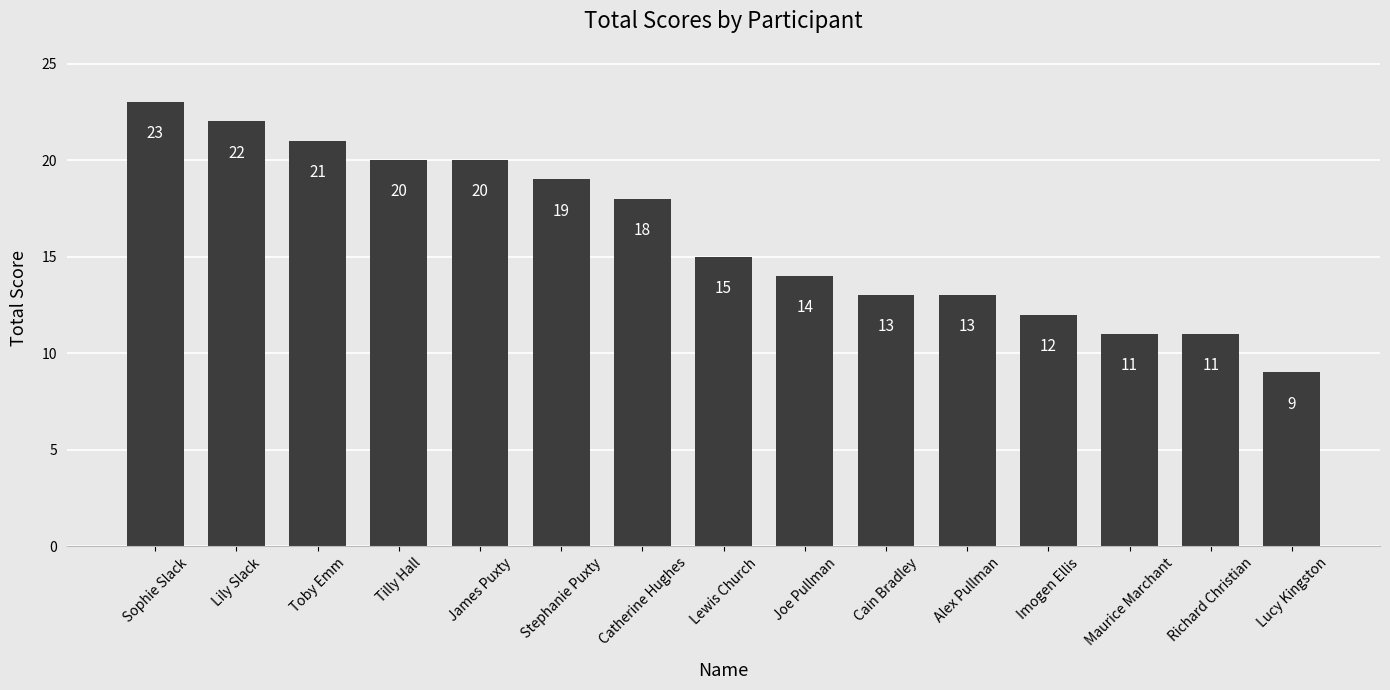

Which has a higher value, Tilly Hall or Stephanie Puxty?

Tilly Hall